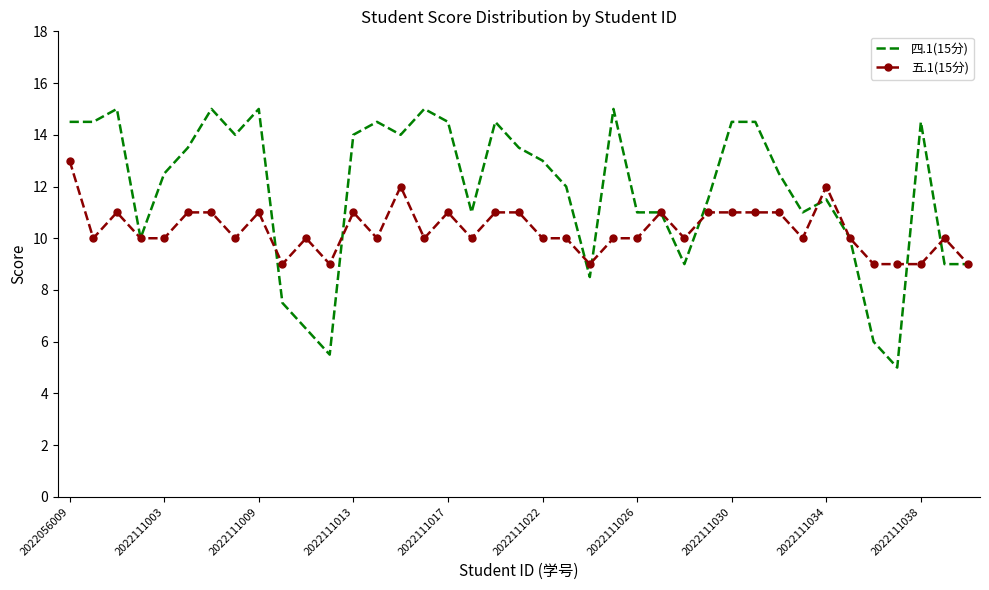

Which series has the largest total across all categories?

四.1(15分)